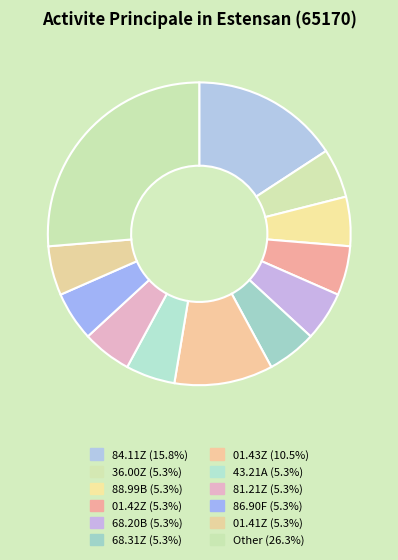

The 88.99B slice represents 1% of the pie. True or false?

False